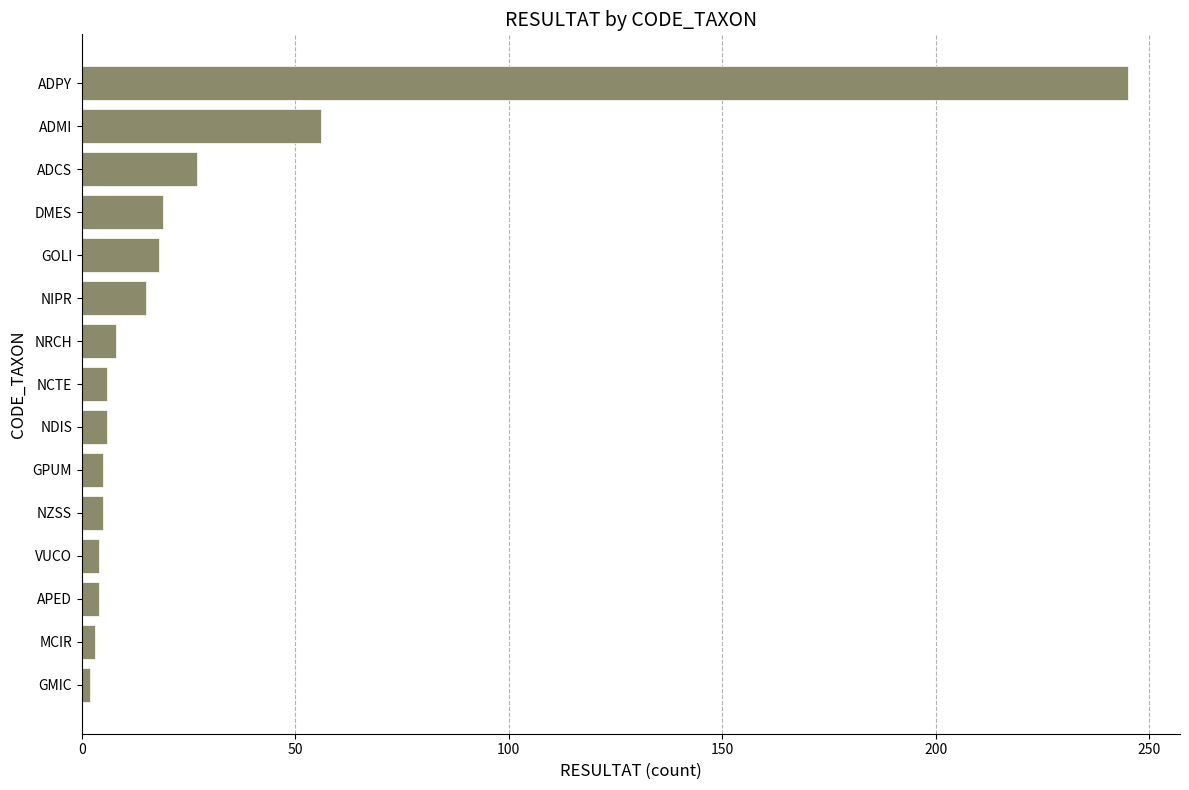

What is the maximum value shown in the chart?

245